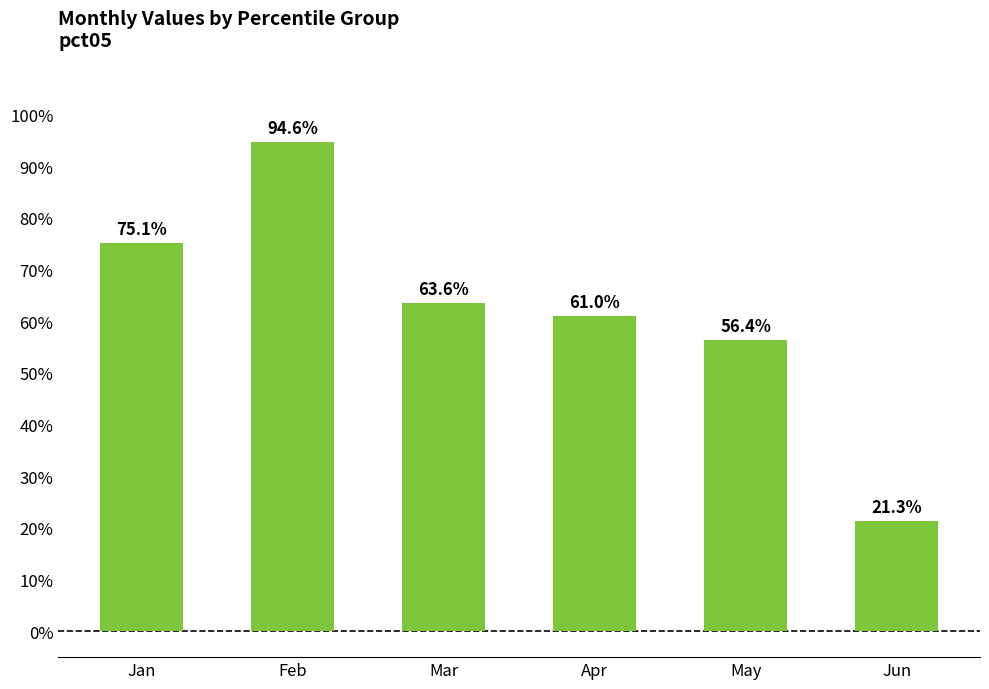

Does the chart contain any negative values?

No